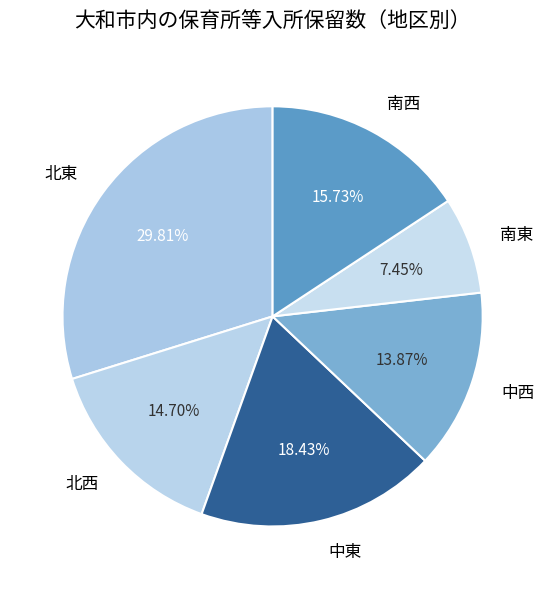

Which category has the biggest portion of the pie?

北東